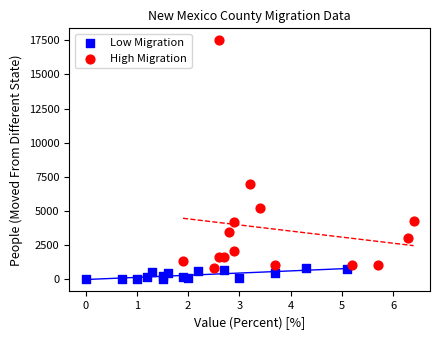

Which series has the widest spread of Y values?

High Migration